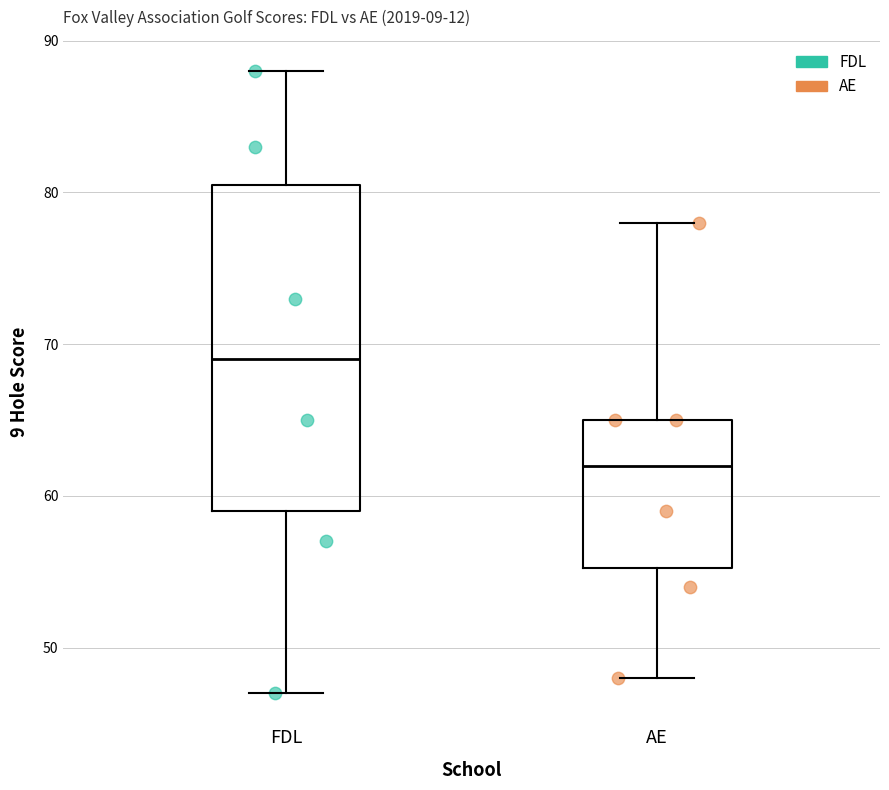

Reading left to right, read every box against the y-axis: the position of its median line, the range the box covers, and the ends of its whiskers. The values are not printed on the chart, so give them approximately, as read against the axis.

FDL: median 69, box 59 to 81, whiskers 47 to 88
AE: median 62, box 55 to 65, whiskers 48 to 78